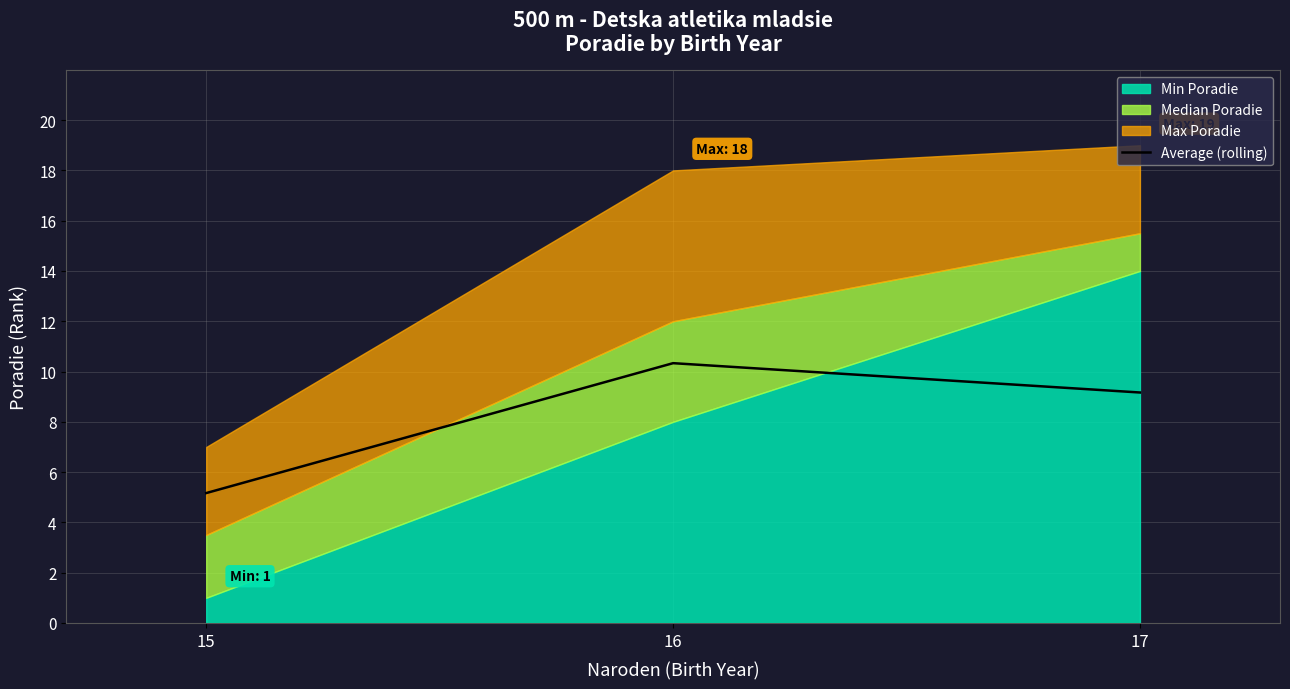

What is the value of the 1st point from the left?

5.2